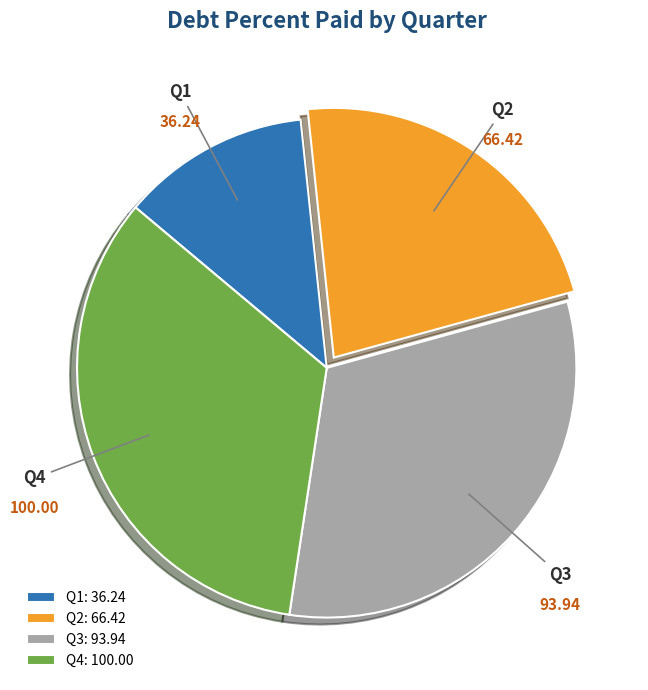

Which has a higher value, Q4 or Q2?

Q4